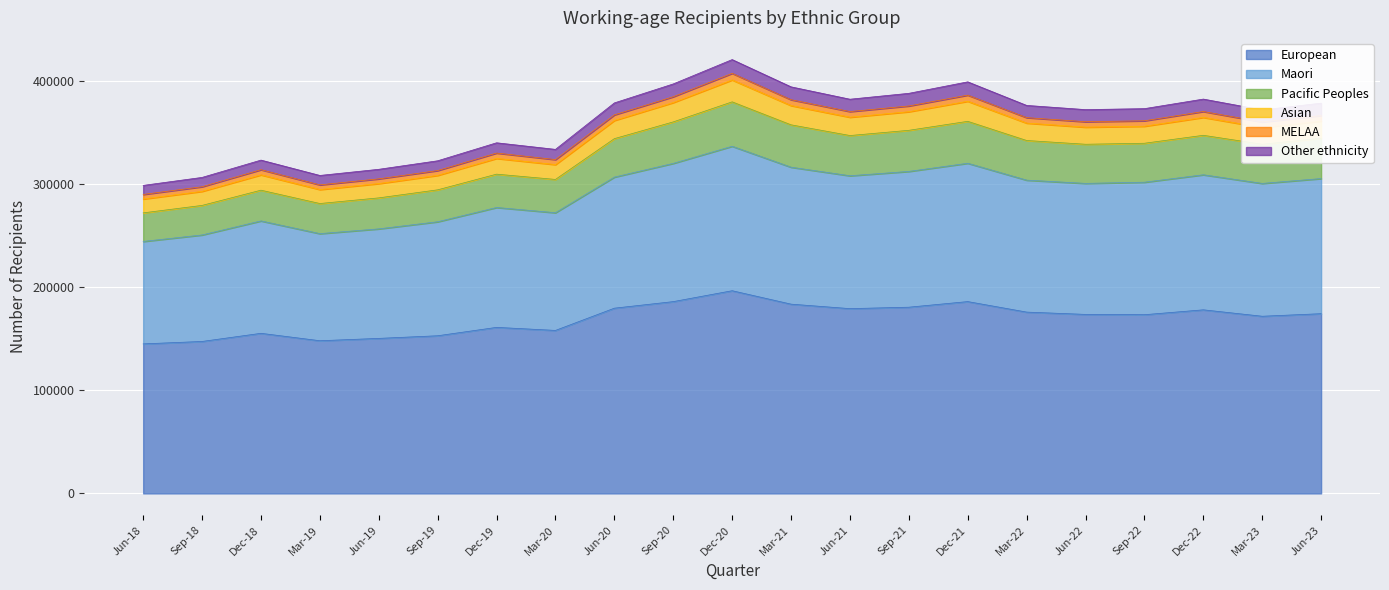

How many interior local peaks does the Maori series have?

5